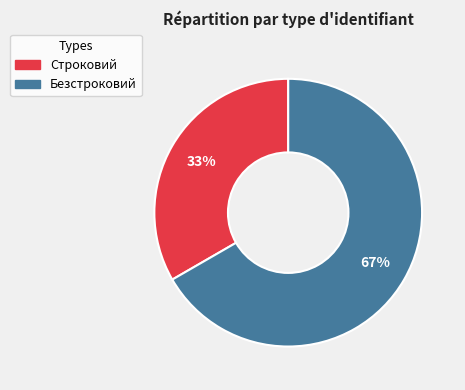

What percentage is the Строковий slice, to the nearest percent?

33%